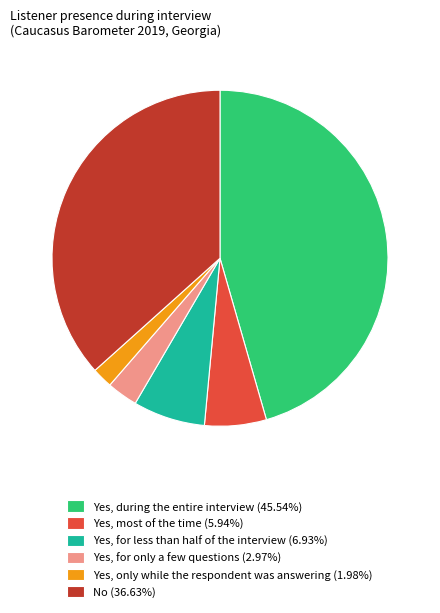

The Yes, most of the time slice represents 6% of the pie. True or false?

True